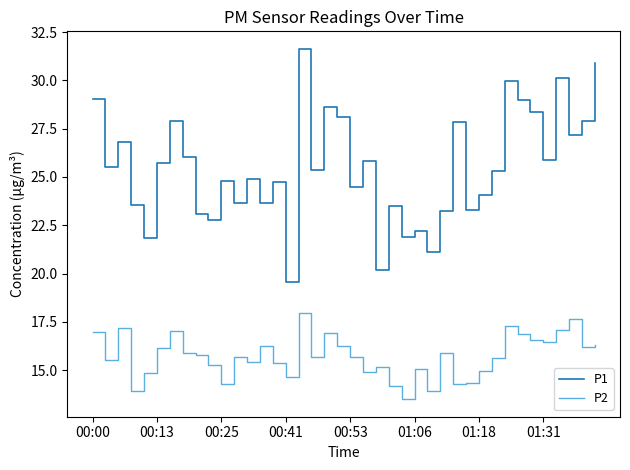

What is the minimum value shown in the chart?

13.5